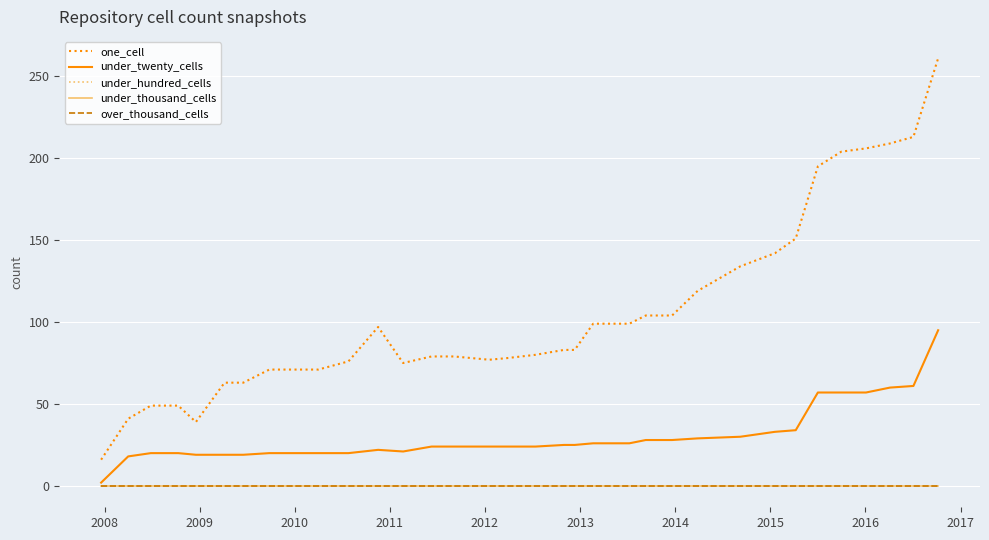

How many lines are shown in the chart?

5